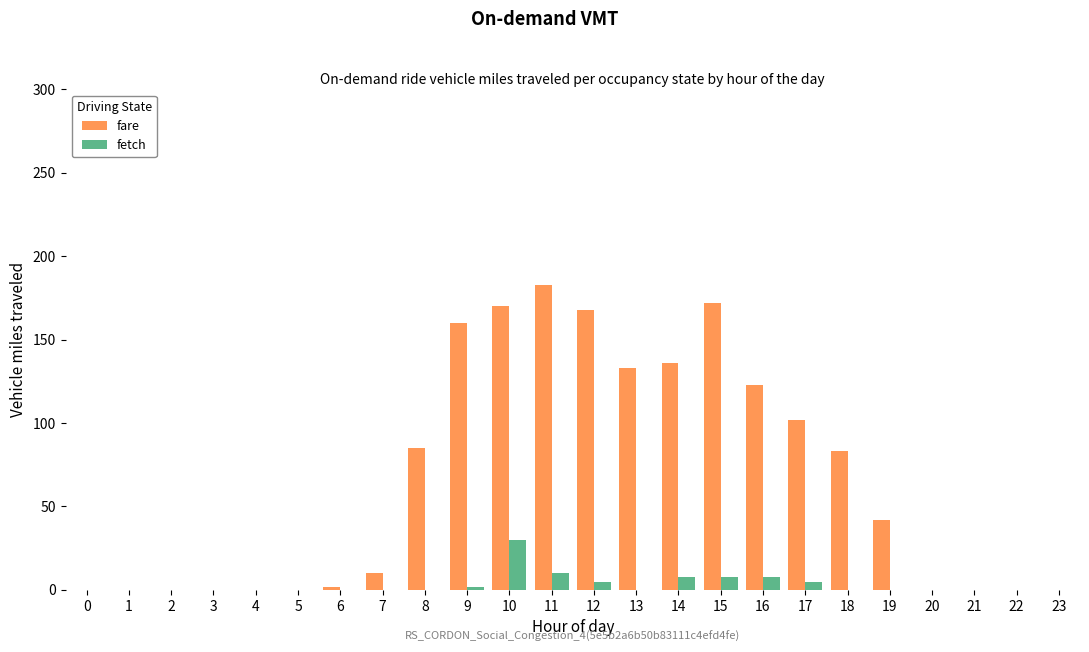

Count the number of data series in this chart.

2